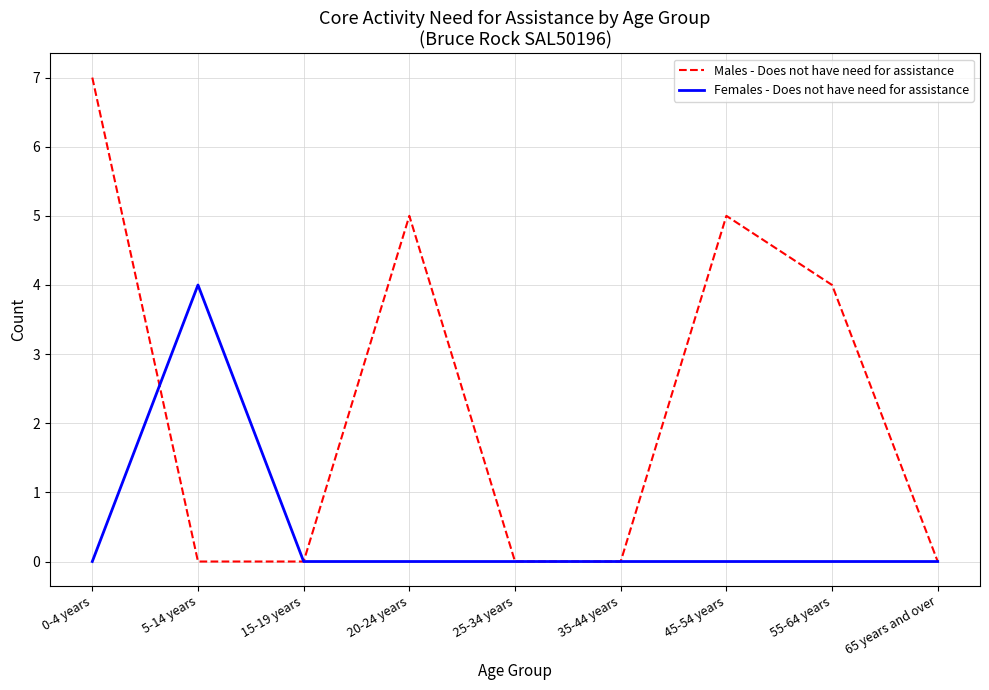

Which series has the largest total across all categories?

Males - Does not have need for assistance